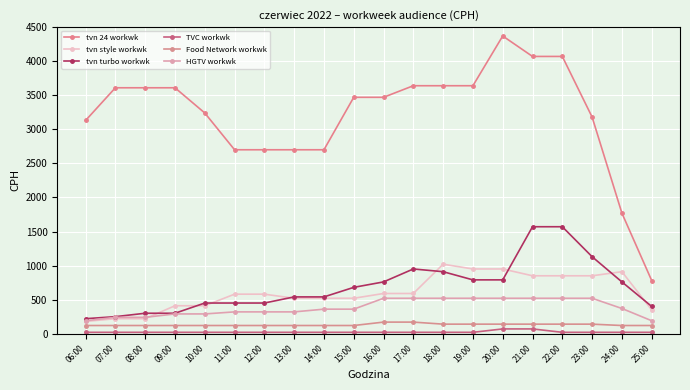

What is the sum of the tvn turbo workwk values at 23:00 and 18:00?

2040